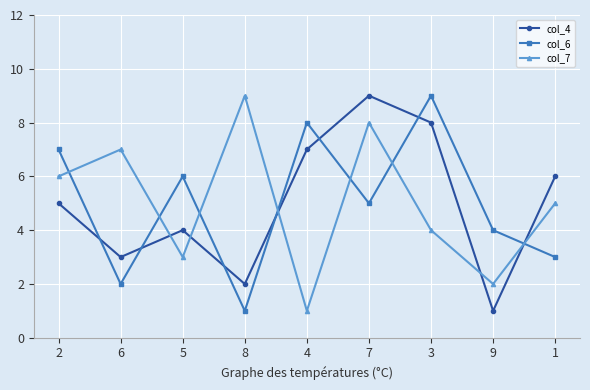

At which label is col_6 closest to 5?

7